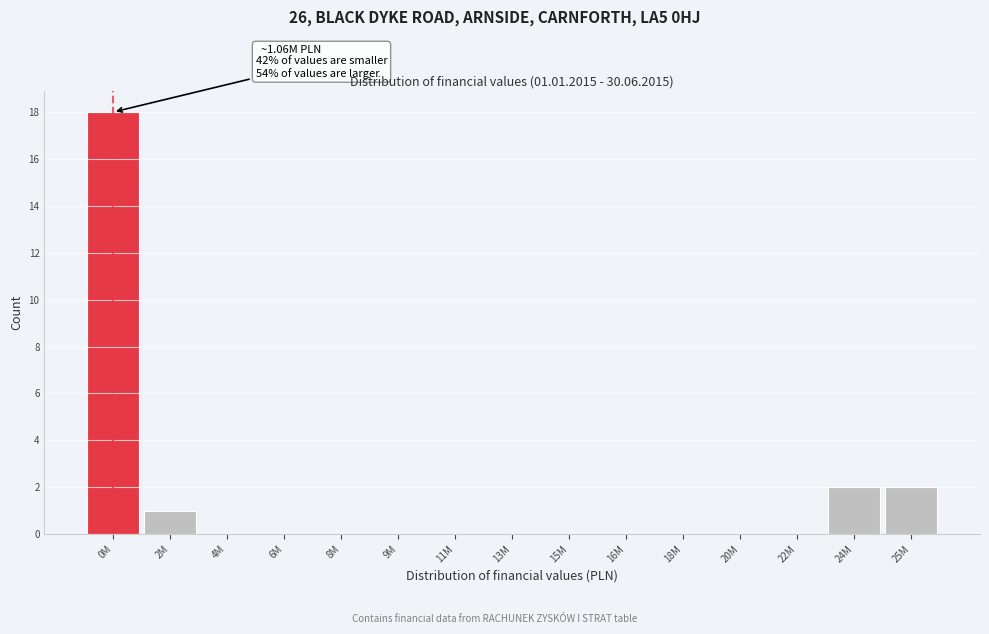

Reading right to left, list all the values displayed in this chart.

25M=2	24M=2	22M=0	20M=0	18M=0	16M=0	15M=0	13M=0	11M=0	9M=0	8M=0	6M=0	4M=0	2M=1	0M=18